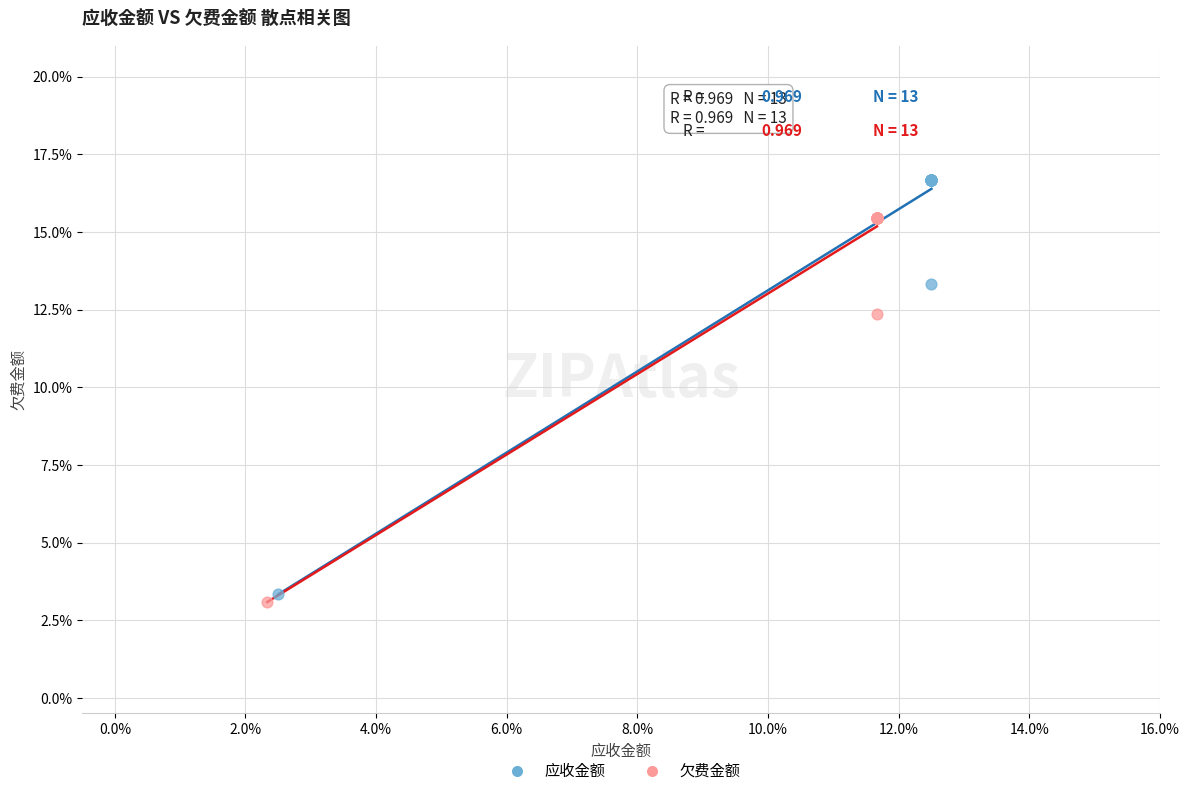

Which series reaches the maximum Y coordinate?

应收金额